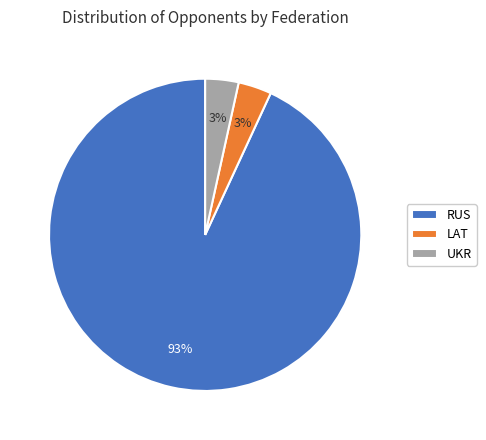

Is the sum of RUS and UKR greater than half?

Yes